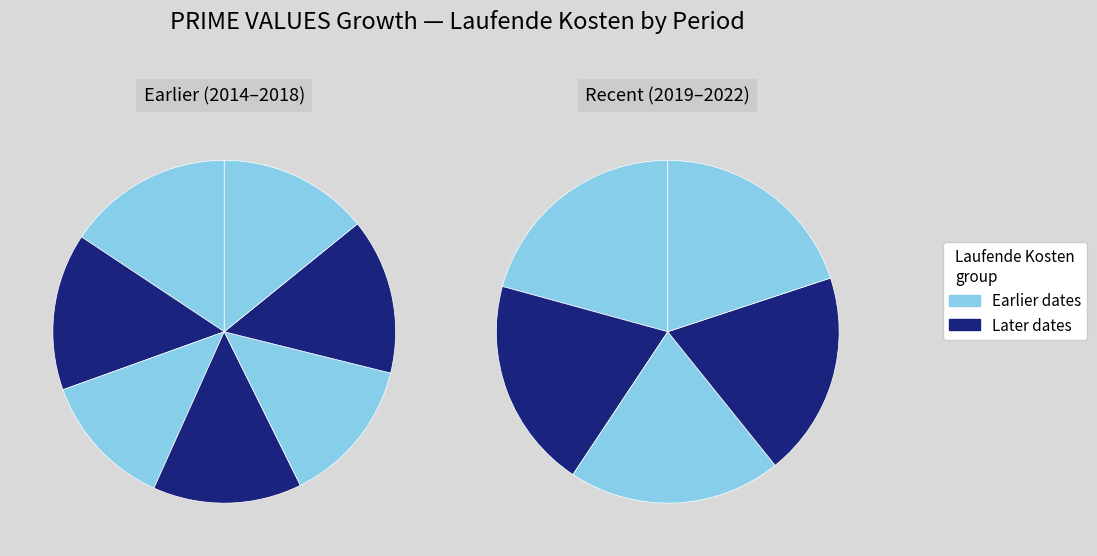

To the nearest percent, what is the average slice percentage?

8%